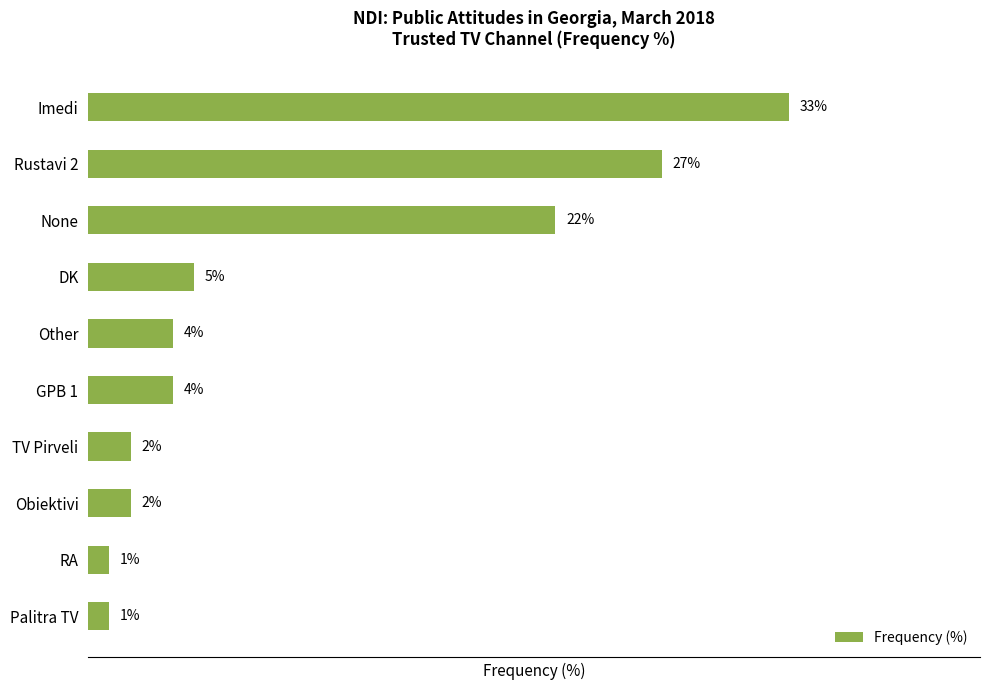

Does the chart contain any negative values?

No